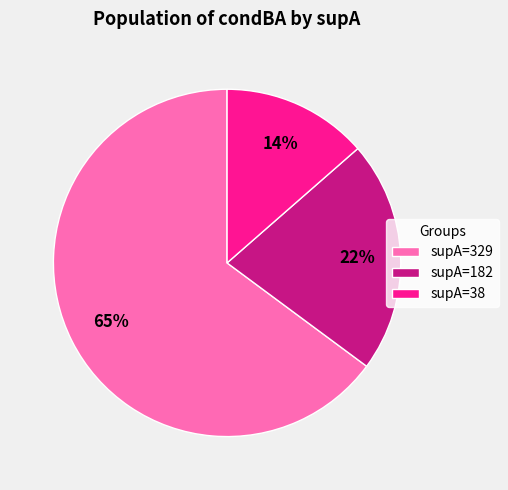

Count the number of slices in the pie.

3